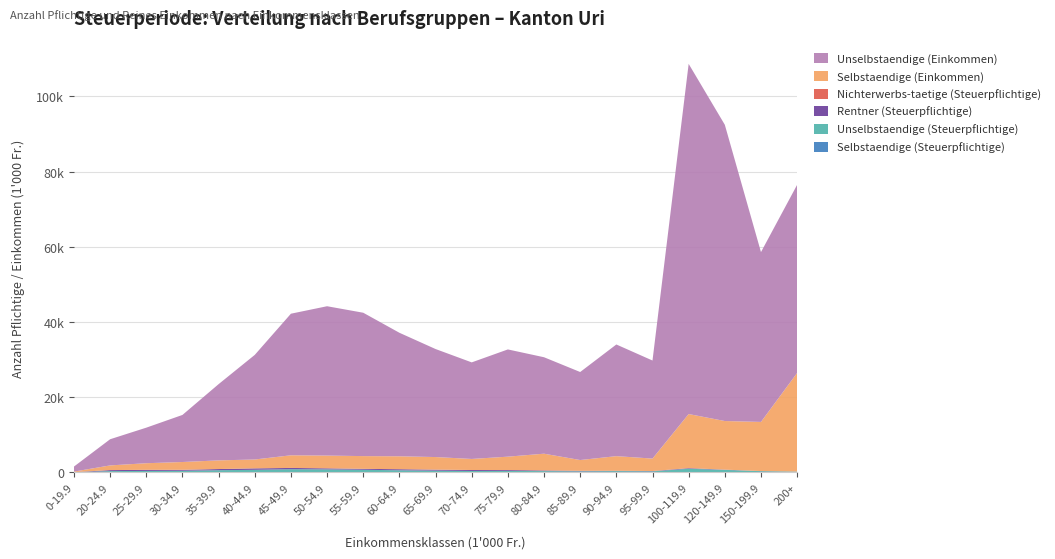

Reading right to left, what are all the values shown in this chart?

Selbstaendige (Steuerpflichtige): 77.0	77.0	97.0	132.0	34.0	42.0	33.0	54.0	46.0	41.0	50.0	55.0	59.0	65.0	71.0	56.0	61.0	64.0	64.0	56.0	8.0
Unselbstaendige (Steuerpflichtige): 155.0	266.0	593.0	855.0	268.0	321.0	268.0	311.0	368.0	355.0	427.0	527.0	664.0	757.0	794.0	654.0	540.0	384.0	344.0	308.0	70.0
Rentner (Steuerpflichtige): 21.0	35.0	63.0	164.0	82.0	93.0	138.0	174.0	231.0	261.0	275.0	288.0	241.0	277.0	340.0	381.0	311.0	255.0	292.0	268.0	7.0
Nichterwerbs-taetige (Steuerpflichtige): 2.0	0.0	0.0	0.0	0.0	0.0	1.0	0.0	0.0	1.0	0.0	0.0	0.0	3.0	3.0	1.0	2.0	7.0	6.0	7.0	0.0
Selbstaendige (Einkommen): 26221.9	13065.2	12928.9	14391.3	3313.4	3886.6	2870.4	4455.4	3560.6	2938.5	3350.3	3435.9	3390.1	3394.5	3359.9	2361.2	2300.9	2074.1	1755.7	1240.7	153.8
Unselbstaendige (Einkommen): 50022.7	45158.3	78780.5	93112.1	26072.6	29693.8	23404.5	25648.0	28514.6	25679.3	28724.1	32846.0	38124.7	39711.5	37652.5	27814.2	20276.0	12516.6	9454.7	6958.5	1335.7